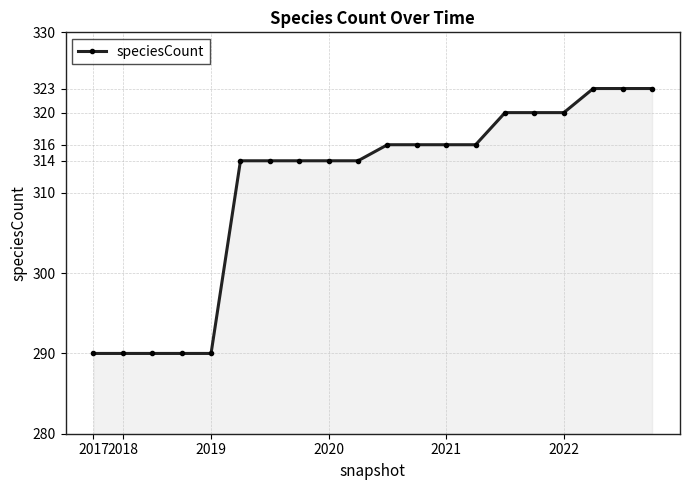

How many lines are shown in the chart?

1